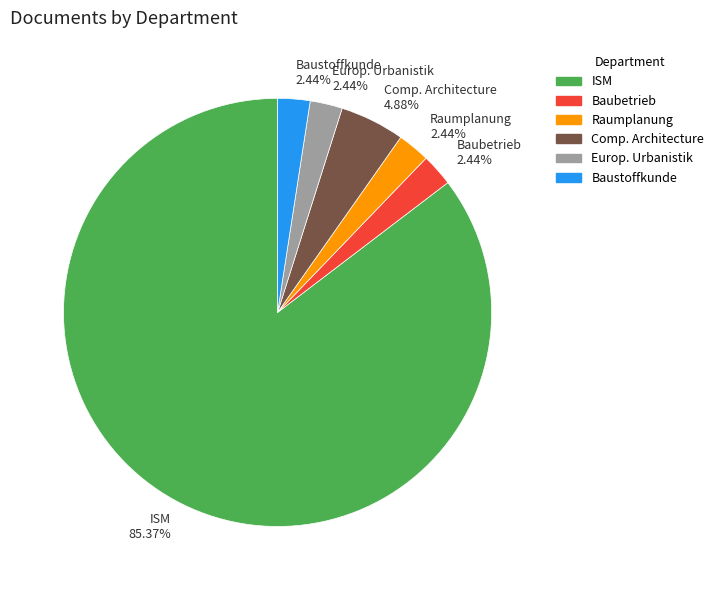

Which slice is the largest?

ISM